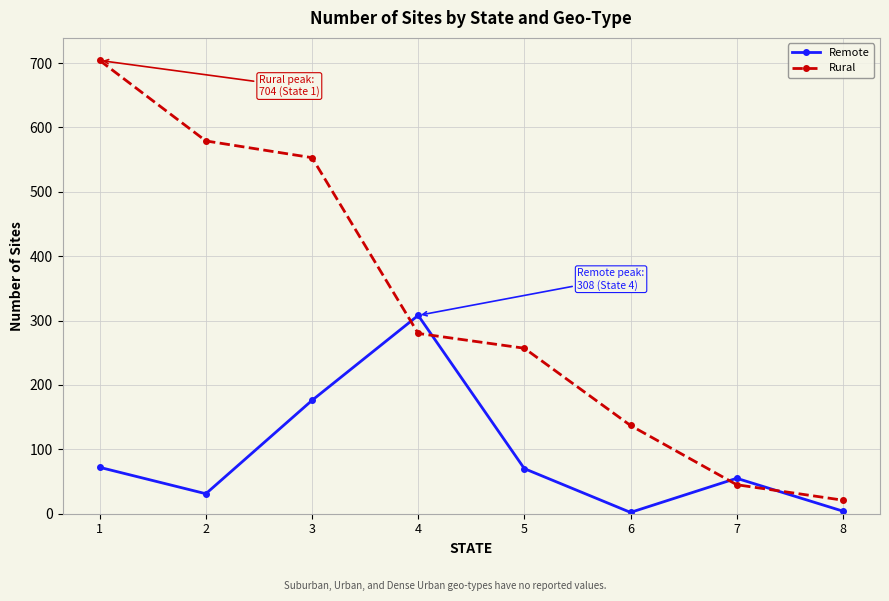

Is the value of Remote at 3 greater than the value of Rural at 2?

No